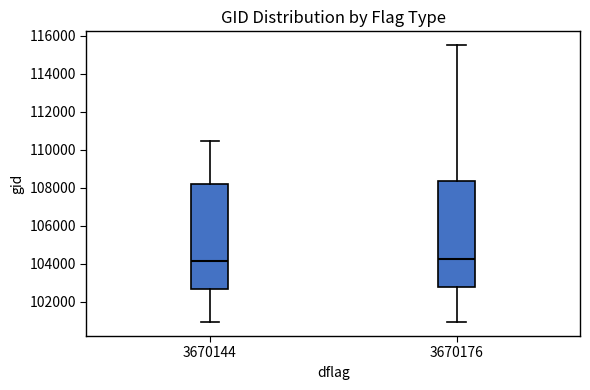

Reading left to right, read every box against the y-axis: the position of its median line, the range the box covers, and the ends of its whiskers. The values are not printed on the chart, so give them approximately, as read against the axis.

3670144: median 104200, box 102600 to 108200, whiskers 101000 to 110400
3670176: median 104200, box 102800 to 108400, whiskers 101000 to 115600